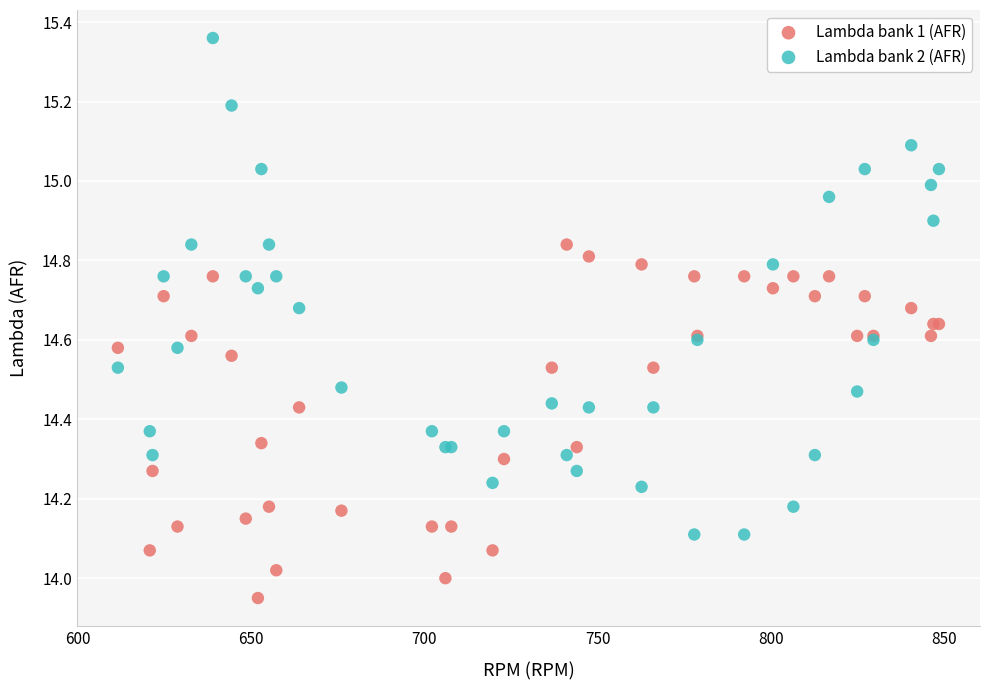

Which series reaches the minimum Y coordinate?

Lambda bank 1 (AFR)